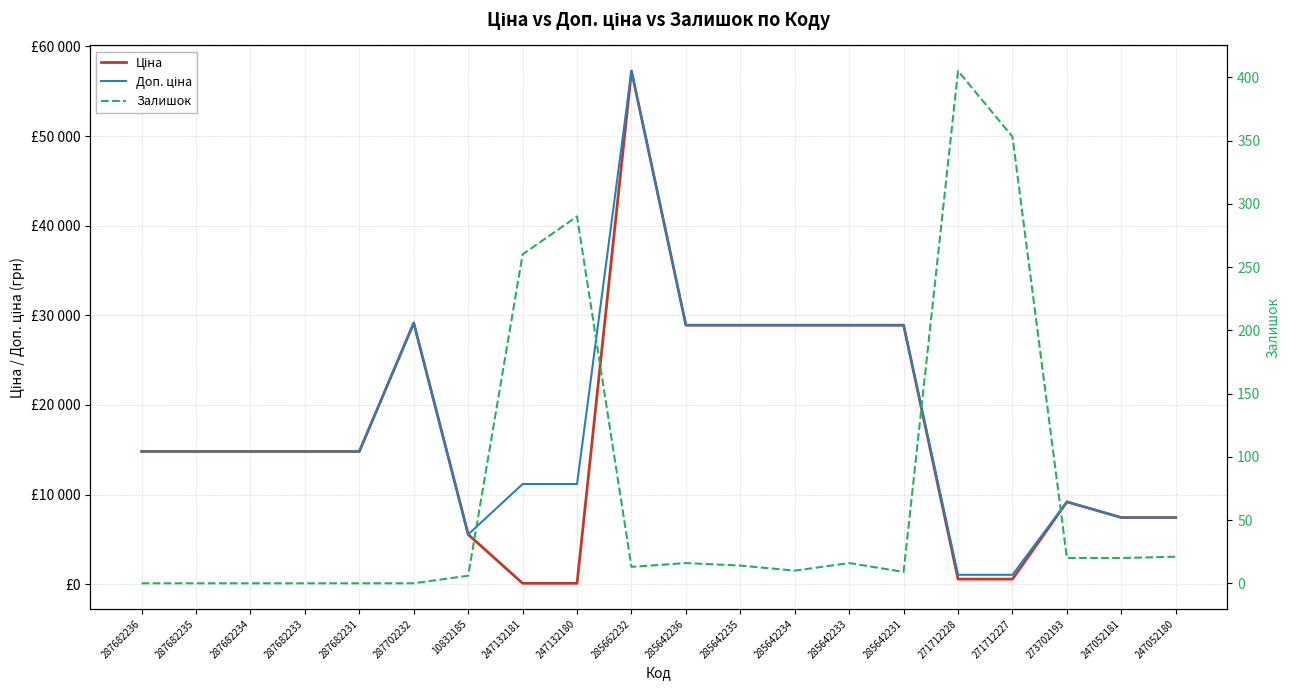

How many interior local valleys does the Доп. ціна series have?

1